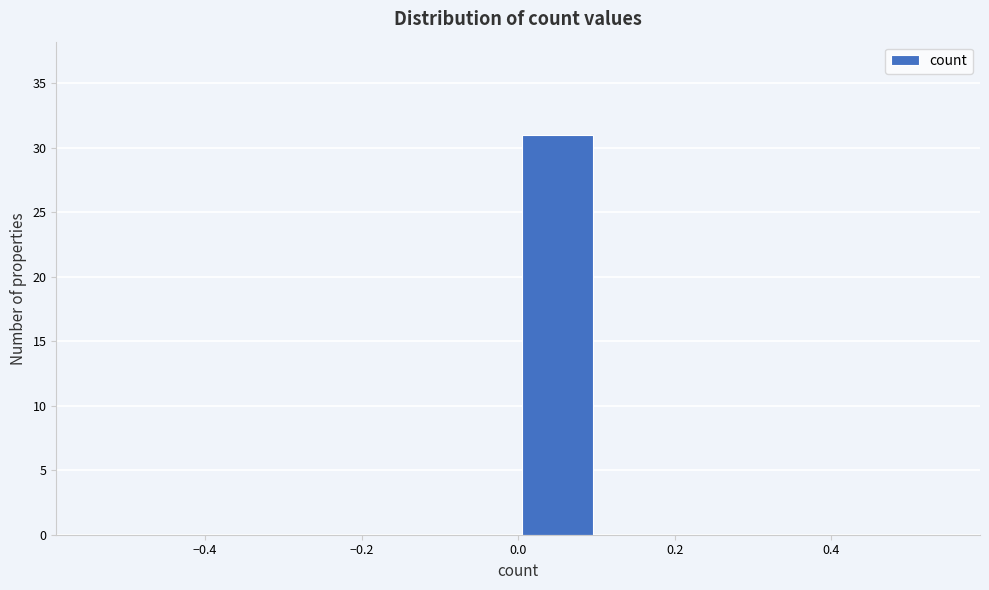

Reading left to right, transcribe this chart: for each bar, give the range it covers on the x-axis and its height. The values are not printed on the chart, so give them approximately, as read against the axis.

-0.5 to -0.4: 0
-0.4 to -0.3: 0
-0.3 to -0.2: 0
-0.2 to -0.1: 0
-0.1 to 0.0: 0
0.0 to 0.1: 31
0.1 to 0.2: 0
0.2 to 0.3: 0
0.3 to 0.4: 0
0.4 to 0.5: 0